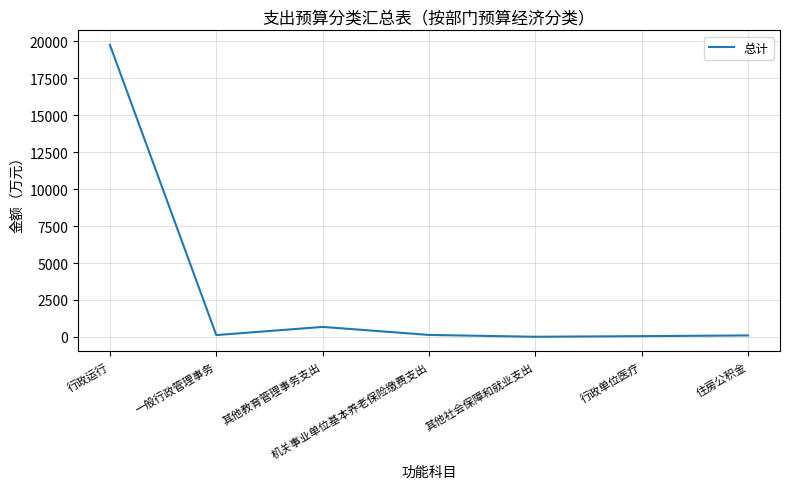

Is it true that the value at 其他社会保障和就业支出 is 13.9?

True